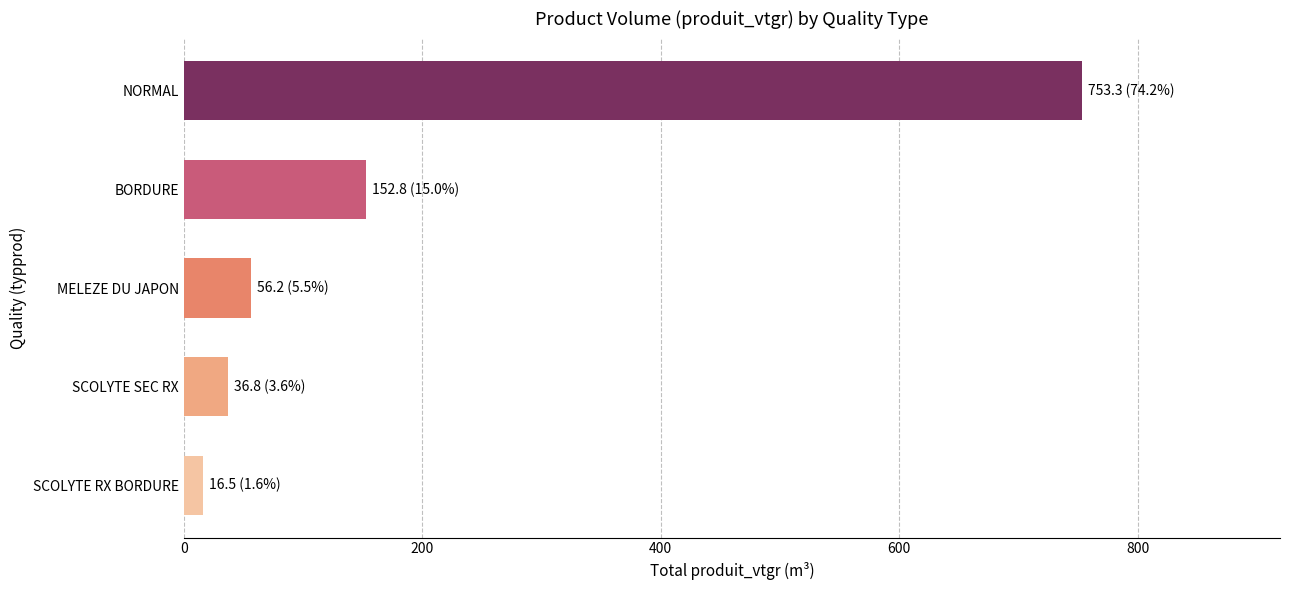

Are the bars horizontal?

Yes